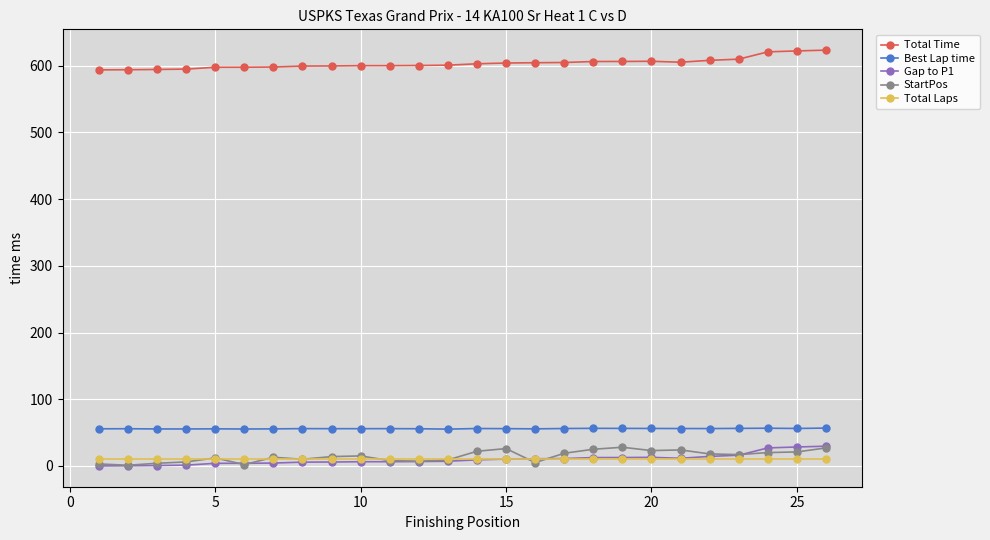

True or false: Gap to P1 and Best Lap time intersect in this chart.

False